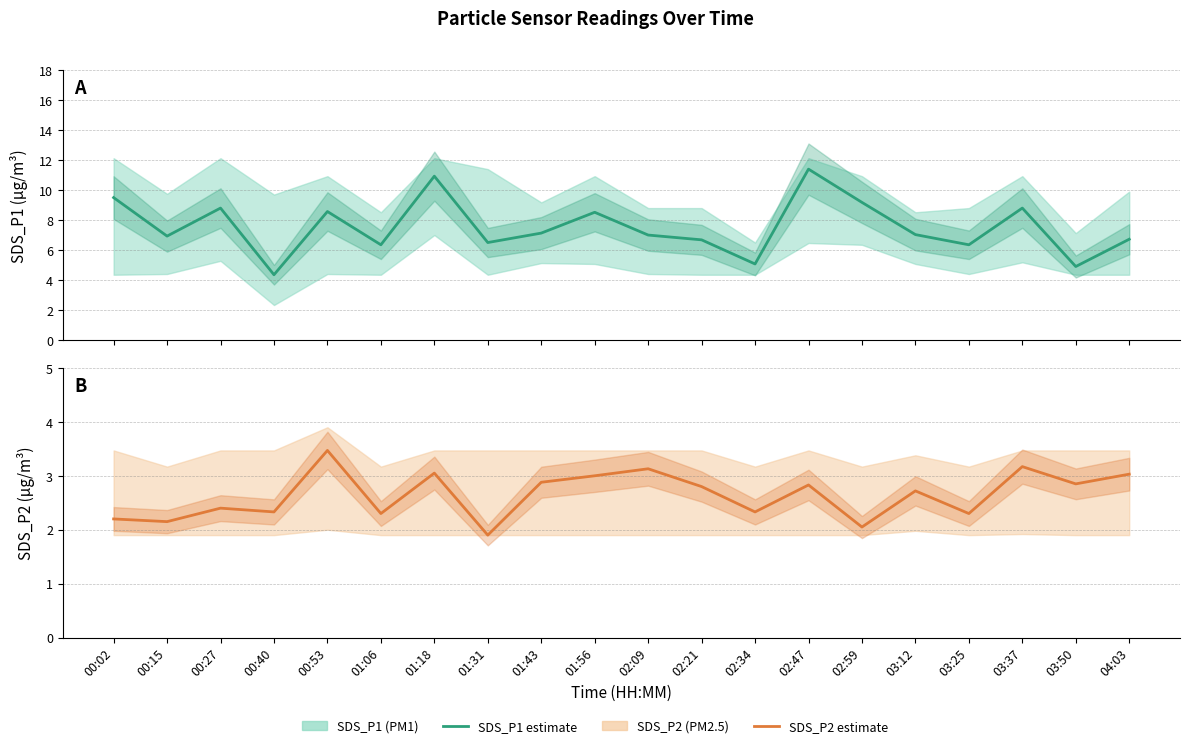

Is this an area chart (filled region under the line)?

No